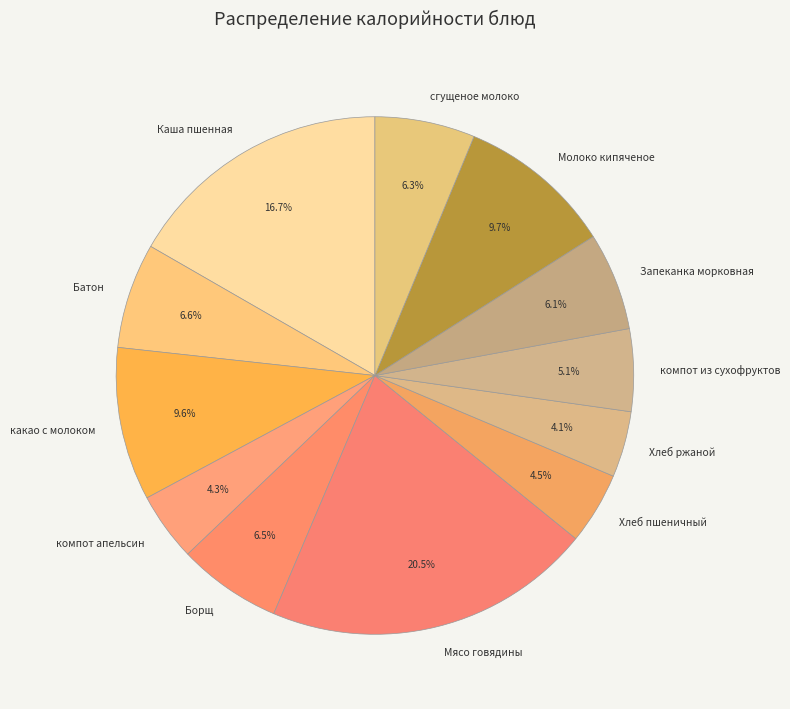

Which category has the biggest portion of the pie?

Мясо говядины